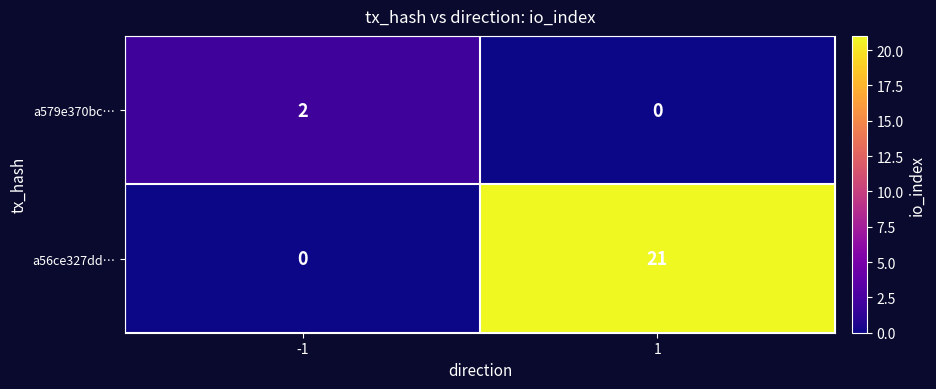

Rank the series at -1 from lowest to highest value.

a56ce327dd…, a579e370bc…